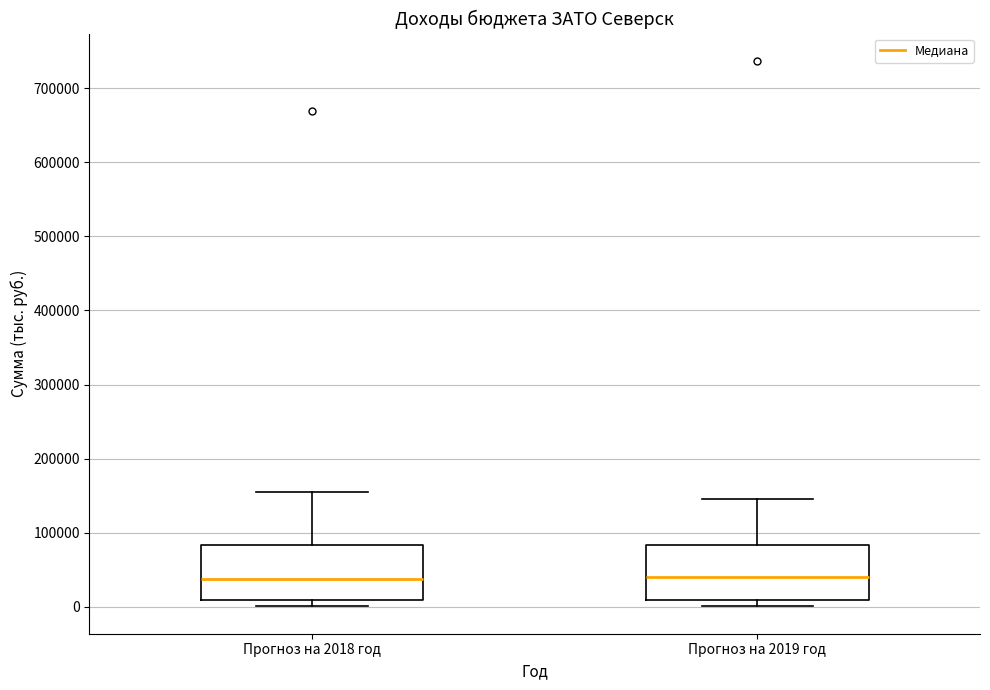

Reading left to right, transcribe this box plot: for each box, give where its median line is, the range the box spans, and where its two whiskers end, as read against the y-axis. The values are not printed on the chart, so give them approximately, as read against the axis.

Прогноз на 2018 год: median 40000, box 10000 to 80000, whiskers 0 to 150000
Прогноз на 2019 год: median 40000, box 10000 to 80000, whiskers 0 to 140000